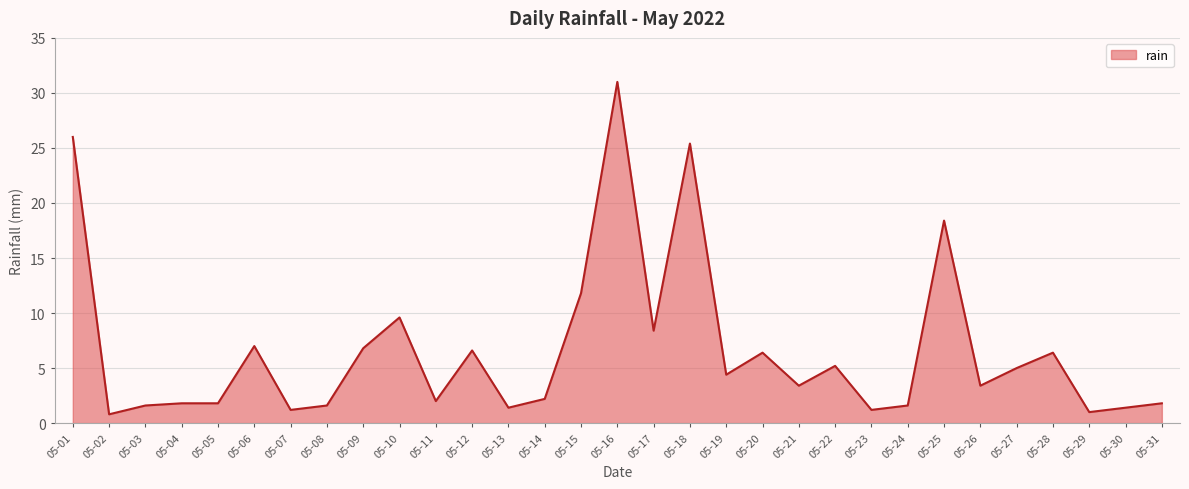

True or false: the data shows 1.4 at 05-30.

True